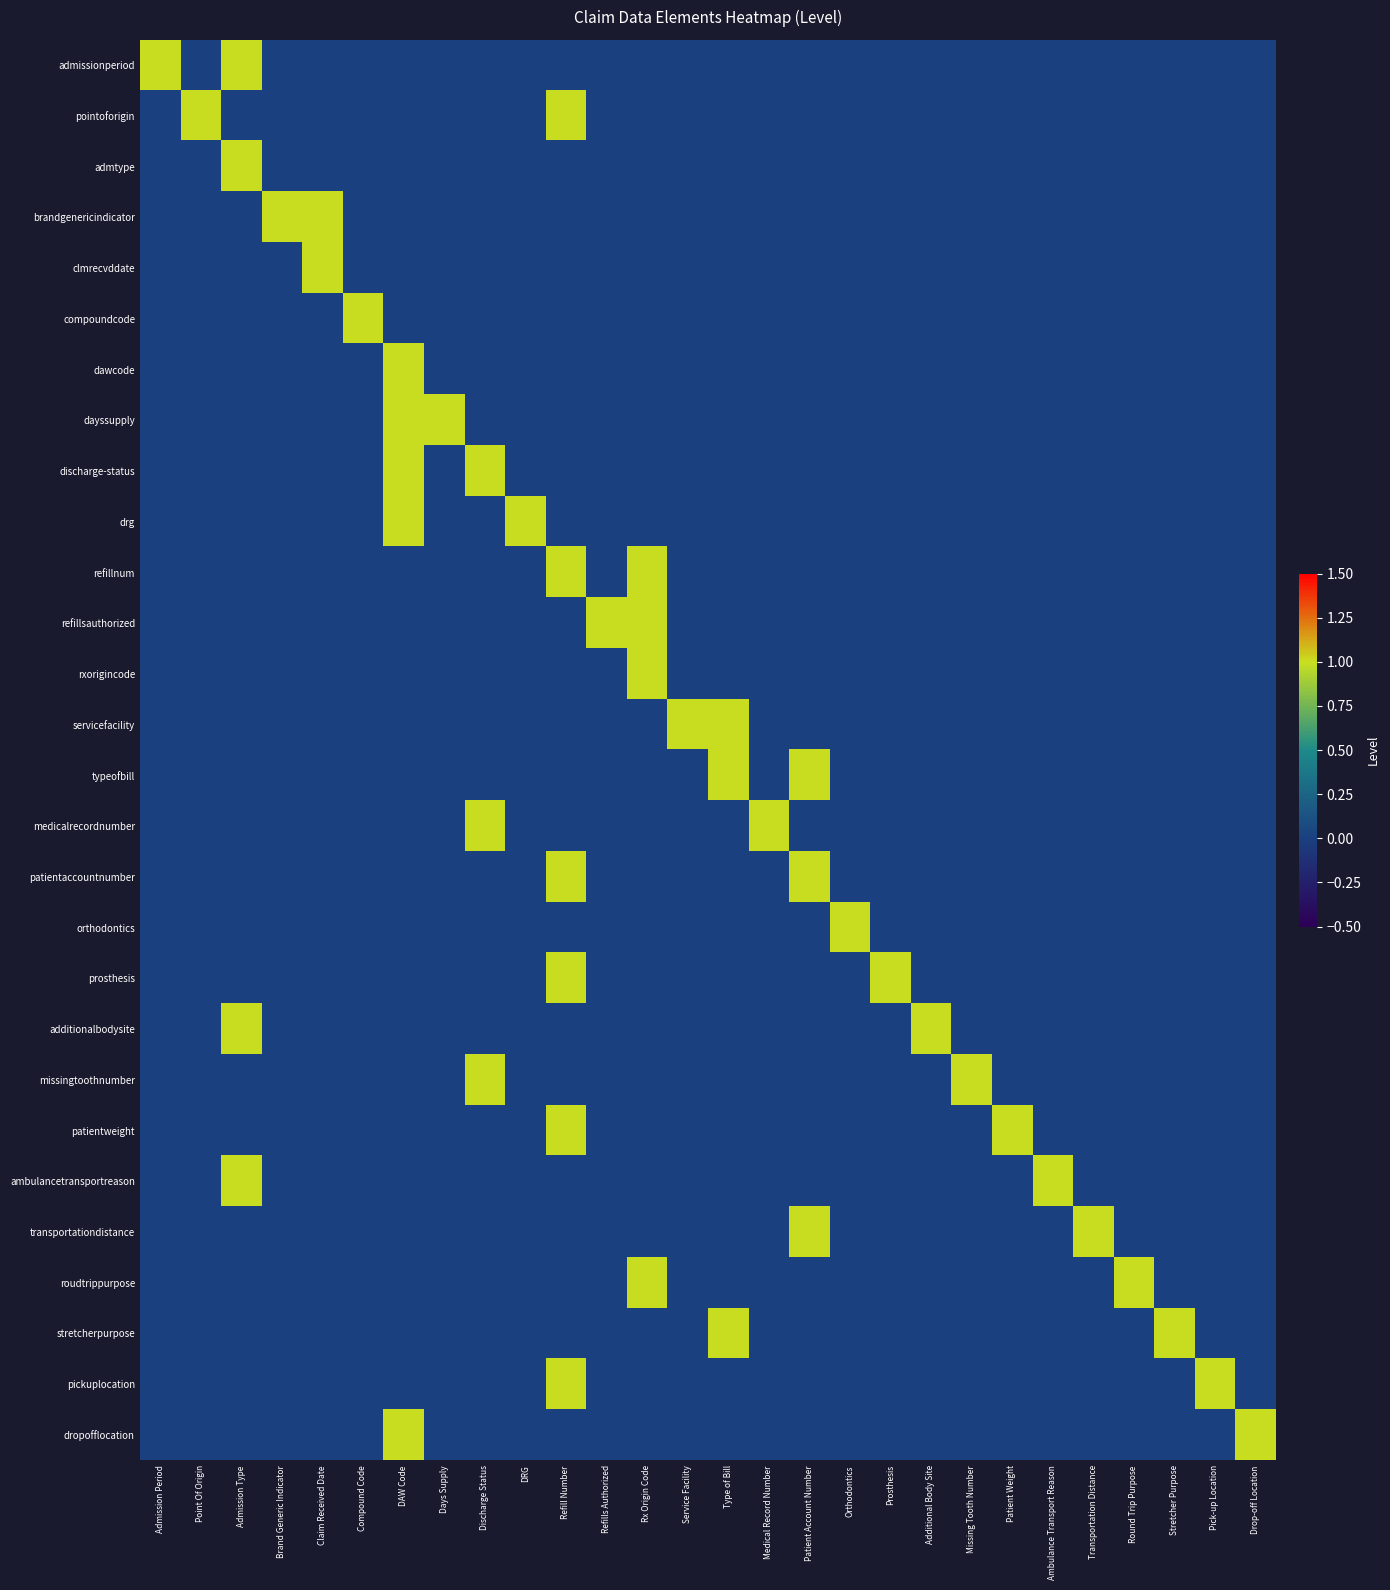

Reading right to left, what are all the values shown in this chart?

admissionperiod: Drop-off Location=0	Pick-up Location=0	Stretcher Purpose=0	Round Trip Purpose=0	Transportation Distance=0	Ambulance Transport Reason=0	Patient Weight=0	Missing Tooth Number=0	Additional Body Site=0	Prosthesis=0	Orthodontics=0	Patient Account Number=0	Medical Record Number=0	Type of Bill=0	Service Facility=0	Rx Origin Code=0	Refills Authorized=0	Refill Number=0	DRG=0	Discharge Status=0	Days Supply=0	DAW Code=0	Compound Code=0	Claim Received Date=0	Brand Generic Indicator=0	Admission Type=1	Point Of Origin=0	Admission Period=1
pointoforigin: Drop-off Location=0	Pick-up Location=0	Stretcher Purpose=0	Round Trip Purpose=0	Transportation Distance=0	Ambulance Transport Reason=0	Patient Weight=0	Missing Tooth Number=0	Additional Body Site=0	Prosthesis=0	Orthodontics=0	Patient Account Number=0	Medical Record Number=0	Type of Bill=0	Service Facility=0	Rx Origin Code=0	Refills Authorized=0	Refill Number=1	DRG=0	Discharge Status=0	Days Supply=0	DAW Code=0	Compound Code=0	Claim Received Date=0	Brand Generic Indicator=0	Admission Type=0	Point Of Origin=1	Admission Period=0
admtype: Drop-off Location=0	Pick-up Location=0	Stretcher Purpose=0	Round Trip Purpose=0	Transportation Distance=0	Ambulance Transport Reason=0	Patient Weight=0	Missing Tooth Number=0	Additional Body Site=0	Prosthesis=0	Orthodontics=0	Patient Account Number=0	Medical Record Number=0	Type of Bill=0	Service Facility=0	Rx Origin Code=0	Refills Authorized=0	Refill Number=0	DRG=0	Discharge Status=0	Days Supply=0	DAW Code=0	Compound Code=0	Claim Received Date=0	Brand Generic Indicator=0	Admission Type=1	Point Of Origin=0	Admission Period=0
brandgenericindicator: Drop-off Location=0	Pick-up Location=0	Stretcher Purpose=0	Round Trip Purpose=0	Transportation Distance=0	Ambulance Transport Reason=0	Patient Weight=0	Missing Tooth Number=0	Additional Body Site=0	Prosthesis=0	Orthodontics=0	Patient Account Number=0	Medical Record Number=0	Type of Bill=0	Service Facility=0	Rx Origin Code=0	Refills Authorized=0	Refill Number=0	DRG=0	Discharge Status=0	Days Supply=0	DAW Code=0	Compound Code=0	Claim Received Date=1	Brand Generic Indicator=1	Admission Type=0	Point Of Origin=0	Admission Period=0
clmrecvddate: Drop-off Location=0	Pick-up Location=0	Stretcher Purpose=0	Round Trip Purpose=0	Transportation Distance=0	Ambulance Transport Reason=0	Patient Weight=0	Missing Tooth Number=0	Additional Body Site=0	Prosthesis=0	Orthodontics=0	Patient Account Number=0	Medical Record Number=0	Type of Bill=0	Service Facility=0	Rx Origin Code=0	Refills Authorized=0	Refill Number=0	DRG=0	Discharge Status=0	Days Supply=0	DAW Code=0	Compound Code=0	Claim Received Date=1	Brand Generic Indicator=0	Admission Type=0	Point Of Origin=0	Admission Period=0
compoundcode: Drop-off Location=0	Pick-up Location=0	Stretcher Purpose=0	Round Trip Purpose=0	Transportation Distance=0	Ambulance Transport Reason=0	Patient Weight=0	Missing Tooth Number=0	Additional Body Site=0	Prosthesis=0	Orthodontics=0	Patient Account Number=0	Medical Record Number=0	Type of Bill=0	Service Facility=0	Rx Origin Code=0	Refills Authorized=0	Refill Number=0	DRG=0	Discharge Status=0	Days Supply=0	DAW Code=0	Compound Code=1	Claim Received Date=0	Brand Generic Indicator=0	Admission Type=0	Point Of Origin=0	Admission Period=0
dawcode: Drop-off Location=0	Pick-up Location=0	Stretcher Purpose=0	Round Trip Purpose=0	Transportation Distance=0	Ambulance Transport Reason=0	Patient Weight=0	Missing Tooth Number=0	Additional Body Site=0	Prosthesis=0	Orthodontics=0	Patient Account Number=0	Medical Record Number=0	Type of Bill=0	Service Facility=0	Rx Origin Code=0	Refills Authorized=0	Refill Number=0	DRG=0	Discharge Status=0	Days Supply=0	DAW Code=1	Compound Code=0	Claim Received Date=0	Brand Generic Indicator=0	Admission Type=0	Point Of Origin=0	Admission Period=0
dayssupply: Drop-off Location=0	Pick-up Location=0	Stretcher Purpose=0	Round Trip Purpose=0	Transportation Distance=0	Ambulance Transport Reason=0	Patient Weight=0	Missing Tooth Number=0	Additional Body Site=0	Prosthesis=0	Orthodontics=0	Patient Account Number=0	Medical Record Number=0	Type of Bill=0	Service Facility=0	Rx Origin Code=0	Refills Authorized=0	Refill Number=0	DRG=0	Discharge Status=0	Days Supply=1	DAW Code=1	Compound Code=0	Claim Received Date=0	Brand Generic Indicator=0	Admission Type=0	Point Of Origin=0	Admission Period=0
discharge-status: Drop-off Location=0	Pick-up Location=0	Stretcher Purpose=0	Round Trip Purpose=0	Transportation Distance=0	Ambulance Transport Reason=0	Patient Weight=0	Missing Tooth Number=0	Additional Body Site=0	Prosthesis=0	Orthodontics=0	Patient Account Number=0	Medical Record Number=0	Type of Bill=0	Service Facility=0	Rx Origin Code=0	Refills Authorized=0	Refill Number=0	DRG=0	Discharge Status=1	Days Supply=0	DAW Code=1	Compound Code=0	Claim Received Date=0	Brand Generic Indicator=0	Admission Type=0	Point Of Origin=0	Admission Period=0
drg: Drop-off Location=0	Pick-up Location=0	Stretcher Purpose=0	Round Trip Purpose=0	Transportation Distance=0	Ambulance Transport Reason=0	Patient Weight=0	Missing Tooth Number=0	Additional Body Site=0	Prosthesis=0	Orthodontics=0	Patient Account Number=0	Medical Record Number=0	Type of Bill=0	Service Facility=0	Rx Origin Code=0	Refills Authorized=0	Refill Number=0	DRG=1	Discharge Status=0	Days Supply=0	DAW Code=1	Compound Code=0	Claim Received Date=0	Brand Generic Indicator=0	Admission Type=0	Point Of Origin=0	Admission Period=0
refillnum: Drop-off Location=0	Pick-up Location=0	Stretcher Purpose=0	Round Trip Purpose=0	Transportation Distance=0	Ambulance Transport Reason=0	Patient Weight=0	Missing Tooth Number=0	Additional Body Site=0	Prosthesis=0	Orthodontics=0	Patient Account Number=0	Medical Record Number=0	Type of Bill=0	Service Facility=0	Rx Origin Code=1	Refills Authorized=0	Refill Number=1	DRG=0	Discharge Status=0	Days Supply=0	DAW Code=0	Compound Code=0	Claim Received Date=0	Brand Generic Indicator=0	Admission Type=0	Point Of Origin=0	Admission Period=0
refillsauthorized: Drop-off Location=0	Pick-up Location=0	Stretcher Purpose=0	Round Trip Purpose=0	Transportation Distance=0	Ambulance Transport Reason=0	Patient Weight=0	Missing Tooth Number=0	Additional Body Site=0	Prosthesis=0	Orthodontics=0	Patient Account Number=0	Medical Record Number=0	Type of Bill=0	Service Facility=0	Rx Origin Code=1	Refills Authorized=1	Refill Number=0	DRG=0	Discharge Status=0	Days Supply=0	DAW Code=0	Compound Code=0	Claim Received Date=0	Brand Generic Indicator=0	Admission Type=0	Point Of Origin=0	Admission Period=0
rxorigincode: Drop-off Location=0	Pick-up Location=0	Stretcher Purpose=0	Round Trip Purpose=0	Transportation Distance=0	Ambulance Transport Reason=0	Patient Weight=0	Missing Tooth Number=0	Additional Body Site=0	Prosthesis=0	Orthodontics=0	Patient Account Number=0	Medical Record Number=0	Type of Bill=0	Service Facility=0	Rx Origin Code=1	Refills Authorized=0	Refill Number=0	DRG=0	Discharge Status=0	Days Supply=0	DAW Code=0	Compound Code=0	Claim Received Date=0	Brand Generic Indicator=0	Admission Type=0	Point Of Origin=0	Admission Period=0
servicefacility: Drop-off Location=0	Pick-up Location=0	Stretcher Purpose=0	Round Trip Purpose=0	Transportation Distance=0	Ambulance Transport Reason=0	Patient Weight=0	Missing Tooth Number=0	Additional Body Site=0	Prosthesis=0	Orthodontics=0	Patient Account Number=0	Medical Record Number=0	Type of Bill=1	Service Facility=1	Rx Origin Code=0	Refills Authorized=0	Refill Number=0	DRG=0	Discharge Status=0	Days Supply=0	DAW Code=0	Compound Code=0	Claim Received Date=0	Brand Generic Indicator=0	Admission Type=0	Point Of Origin=0	Admission Period=0
typeofbill: Drop-off Location=0	Pick-up Location=0	Stretcher Purpose=0	Round Trip Purpose=0	Transportation Distance=0	Ambulance Transport Reason=0	Patient Weight=0	Missing Tooth Number=0	Additional Body Site=0	Prosthesis=0	Orthodontics=0	Patient Account Number=1	Medical Record Number=0	Type of Bill=1	Service Facility=0	Rx Origin Code=0	Refills Authorized=0	Refill Number=0	DRG=0	Discharge Status=0	Days Supply=0	DAW Code=0	Compound Code=0	Claim Received Date=0	Brand Generic Indicator=0	Admission Type=0	Point Of Origin=0	Admission Period=0
medicalrecordnumber: Drop-off Location=0	Pick-up Location=0	Stretcher Purpose=0	Round Trip Purpose=0	Transportation Distance=0	Ambulance Transport Reason=0	Patient Weight=0	Missing Tooth Number=0	Additional Body Site=0	Prosthesis=0	Orthodontics=0	Patient Account Number=0	Medical Record Number=1	Type of Bill=0	Service Facility=0	Rx Origin Code=0	Refills Authorized=0	Refill Number=0	DRG=0	Discharge Status=1	Days Supply=0	DAW Code=0	Compound Code=0	Claim Received Date=0	Brand Generic Indicator=0	Admission Type=0	Point Of Origin=0	Admission Period=0
patientaccountnumber: Drop-off Location=0	Pick-up Location=0	Stretcher Purpose=0	Round Trip Purpose=0	Transportation Distance=0	Ambulance Transport Reason=0	Patient Weight=0	Missing Tooth Number=0	Additional Body Site=0	Prosthesis=0	Orthodontics=0	Patient Account Number=1	Medical Record Number=0	Type of Bill=0	Service Facility=0	Rx Origin Code=0	Refills Authorized=0	Refill Number=1	DRG=0	Discharge Status=0	Days Supply=0	DAW Code=0	Compound Code=0	Claim Received Date=0	Brand Generic Indicator=0	Admission Type=0	Point Of Origin=0	Admission Period=0
orthodontics: Drop-off Location=0	Pick-up Location=0	Stretcher Purpose=0	Round Trip Purpose=0	Transportation Distance=0	Ambulance Transport Reason=0	Patient Weight=0	Missing Tooth Number=0	Additional Body Site=0	Prosthesis=0	Orthodontics=1	Patient Account Number=0	Medical Record Number=0	Type of Bill=0	Service Facility=0	Rx Origin Code=0	Refills Authorized=0	Refill Number=0	DRG=0	Discharge Status=0	Days Supply=0	DAW Code=0	Compound Code=0	Claim Received Date=0	Brand Generic Indicator=0	Admission Type=0	Point Of Origin=0	Admission Period=0
prosthesis: Drop-off Location=0	Pick-up Location=0	Stretcher Purpose=0	Round Trip Purpose=0	Transportation Distance=0	Ambulance Transport Reason=0	Patient Weight=0	Missing Tooth Number=0	Additional Body Site=0	Prosthesis=1	Orthodontics=0	Patient Account Number=0	Medical Record Number=0	Type of Bill=0	Service Facility=0	Rx Origin Code=0	Refills Authorized=0	Refill Number=1	DRG=0	Discharge Status=0	Days Supply=0	DAW Code=0	Compound Code=0	Claim Received Date=0	Brand Generic Indicator=0	Admission Type=0	Point Of Origin=0	Admission Period=0
additionalbodysite: Drop-off Location=0	Pick-up Location=0	Stretcher Purpose=0	Round Trip Purpose=0	Transportation Distance=0	Ambulance Transport Reason=0	Patient Weight=0	Missing Tooth Number=0	Additional Body Site=1	Prosthesis=0	Orthodontics=0	Patient Account Number=0	Medical Record Number=0	Type of Bill=0	Service Facility=0	Rx Origin Code=0	Refills Authorized=0	Refill Number=0	DRG=0	Discharge Status=0	Days Supply=0	DAW Code=0	Compound Code=0	Claim Received Date=0	Brand Generic Indicator=0	Admission Type=1	Point Of Origin=0	Admission Period=0
missingtoothnumber: Drop-off Location=0	Pick-up Location=0	Stretcher Purpose=0	Round Trip Purpose=0	Transportation Distance=0	Ambulance Transport Reason=0	Patient Weight=0	Missing Tooth Number=1	Additional Body Site=0	Prosthesis=0	Orthodontics=0	Patient Account Number=0	Medical Record Number=0	Type of Bill=0	Service Facility=0	Rx Origin Code=0	Refills Authorized=0	Refill Number=0	DRG=0	Discharge Status=1	Days Supply=0	DAW Code=0	Compound Code=0	Claim Received Date=0	Brand Generic Indicator=0	Admission Type=0	Point Of Origin=0	Admission Period=0
patientweight: Drop-off Location=0	Pick-up Location=0	Stretcher Purpose=0	Round Trip Purpose=0	Transportation Distance=0	Ambulance Transport Reason=0	Patient Weight=1	Missing Tooth Number=0	Additional Body Site=0	Prosthesis=0	Orthodontics=0	Patient Account Number=0	Medical Record Number=0	Type of Bill=0	Service Facility=0	Rx Origin Code=0	Refills Authorized=0	Refill Number=1	DRG=0	Discharge Status=0	Days Supply=0	DAW Code=0	Compound Code=0	Claim Received Date=0	Brand Generic Indicator=0	Admission Type=0	Point Of Origin=0	Admission Period=0
ambulancetransportreason: Drop-off Location=0	Pick-up Location=0	Stretcher Purpose=0	Round Trip Purpose=0	Transportation Distance=0	Ambulance Transport Reason=1	Patient Weight=0	Missing Tooth Number=0	Additional Body Site=0	Prosthesis=0	Orthodontics=0	Patient Account Number=0	Medical Record Number=0	Type of Bill=0	Service Facility=0	Rx Origin Code=0	Refills Authorized=0	Refill Number=0	DRG=0	Discharge Status=0	Days Supply=0	DAW Code=0	Compound Code=0	Claim Received Date=0	Brand Generic Indicator=0	Admission Type=1	Point Of Origin=0	Admission Period=0
transportationdistance: Drop-off Location=0	Pick-up Location=0	Stretcher Purpose=0	Round Trip Purpose=0	Transportation Distance=1	Ambulance Transport Reason=0	Patient Weight=0	Missing Tooth Number=0	Additional Body Site=0	Prosthesis=0	Orthodontics=0	Patient Account Number=1	Medical Record Number=0	Type of Bill=0	Service Facility=0	Rx Origin Code=0	Refills Authorized=0	Refill Number=0	DRG=0	Discharge Status=0	Days Supply=0	DAW Code=0	Compound Code=0	Claim Received Date=0	Brand Generic Indicator=0	Admission Type=0	Point Of Origin=0	Admission Period=0
roudtrippurpose: Drop-off Location=0	Pick-up Location=0	Stretcher Purpose=0	Round Trip Purpose=1	Transportation Distance=0	Ambulance Transport Reason=0	Patient Weight=0	Missing Tooth Number=0	Additional Body Site=0	Prosthesis=0	Orthodontics=0	Patient Account Number=0	Medical Record Number=0	Type of Bill=0	Service Facility=0	Rx Origin Code=1	Refills Authorized=0	Refill Number=0	DRG=0	Discharge Status=0	Days Supply=0	DAW Code=0	Compound Code=0	Claim Received Date=0	Brand Generic Indicator=0	Admission Type=0	Point Of Origin=0	Admission Period=0
stretcherpurpose: Drop-off Location=0	Pick-up Location=0	Stretcher Purpose=1	Round Trip Purpose=0	Transportation Distance=0	Ambulance Transport Reason=0	Patient Weight=0	Missing Tooth Number=0	Additional Body Site=0	Prosthesis=0	Orthodontics=0	Patient Account Number=0	Medical Record Number=0	Type of Bill=1	Service Facility=0	Rx Origin Code=0	Refills Authorized=0	Refill Number=0	DRG=0	Discharge Status=0	Days Supply=0	DAW Code=0	Compound Code=0	Claim Received Date=0	Brand Generic Indicator=0	Admission Type=0	Point Of Origin=0	Admission Period=0
pickuplocation: Drop-off Location=0	Pick-up Location=1	Stretcher Purpose=0	Round Trip Purpose=0	Transportation Distance=0	Ambulance Transport Reason=0	Patient Weight=0	Missing Tooth Number=0	Additional Body Site=0	Prosthesis=0	Orthodontics=0	Patient Account Number=0	Medical Record Number=0	Type of Bill=0	Service Facility=0	Rx Origin Code=0	Refills Authorized=0	Refill Number=1	DRG=0	Discharge Status=0	Days Supply=0	DAW Code=0	Compound Code=0	Claim Received Date=0	Brand Generic Indicator=0	Admission Type=0	Point Of Origin=0	Admission Period=0
dropofflocation: Drop-off Location=1	Pick-up Location=0	Stretcher Purpose=0	Round Trip Purpose=0	Transportation Distance=0	Ambulance Transport Reason=0	Patient Weight=0	Missing Tooth Number=0	Additional Body Site=0	Prosthesis=0	Orthodontics=0	Patient Account Number=0	Medical Record Number=0	Type of Bill=0	Service Facility=0	Rx Origin Code=0	Refills Authorized=0	Refill Number=0	DRG=0	Discharge Status=0	Days Supply=0	DAW Code=1	Compound Code=0	Claim Received Date=0	Brand Generic Indicator=0	Admission Type=0	Point Of Origin=0	Admission Period=0